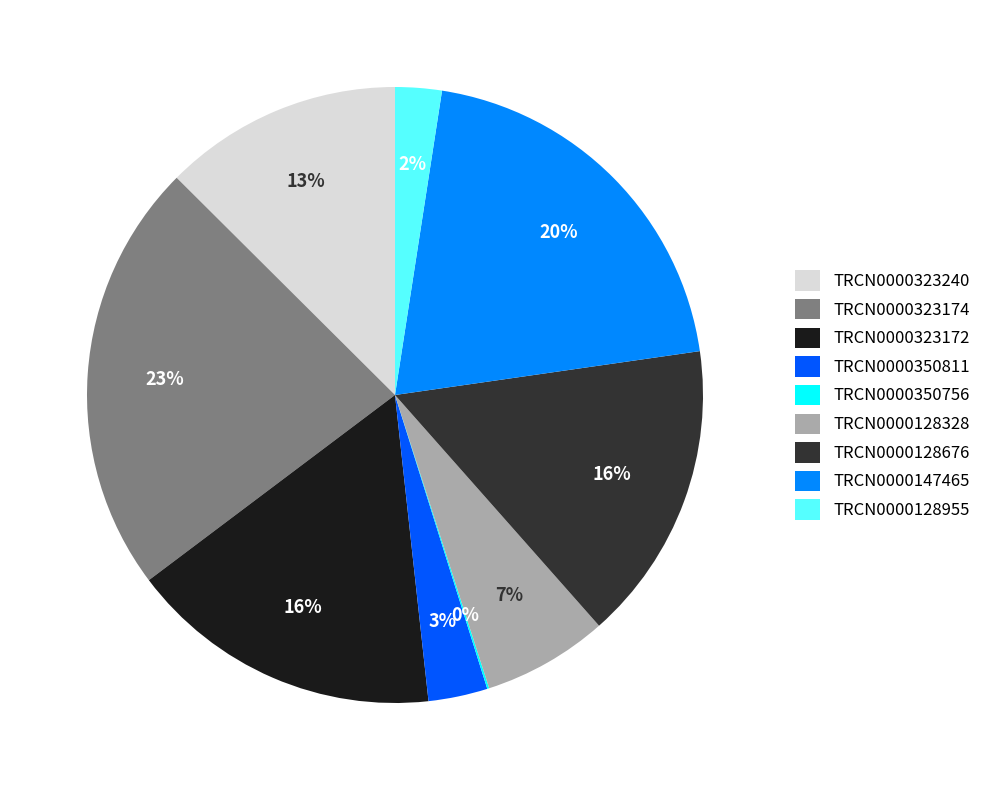

To the nearest percent, what is the difference between the largest and smallest slice percentages?

23%